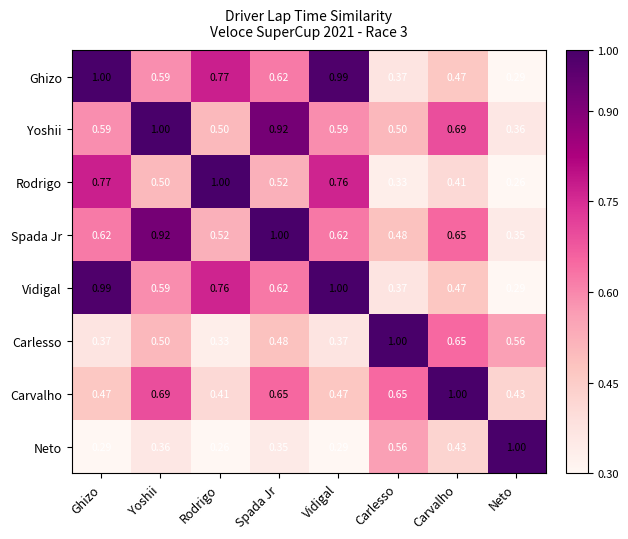

Is the value of Neto at Neto greater than the value of Carlesso at Ghizo?

Yes